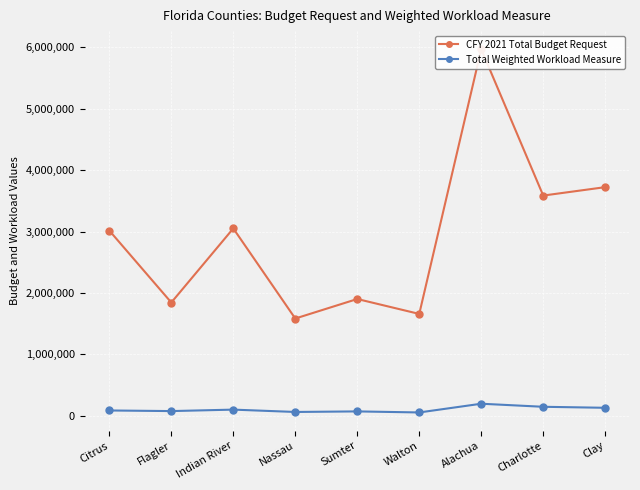

The value of CFY 2021 Total Budget Request at Flagler is 3242326.5. True or false?

False